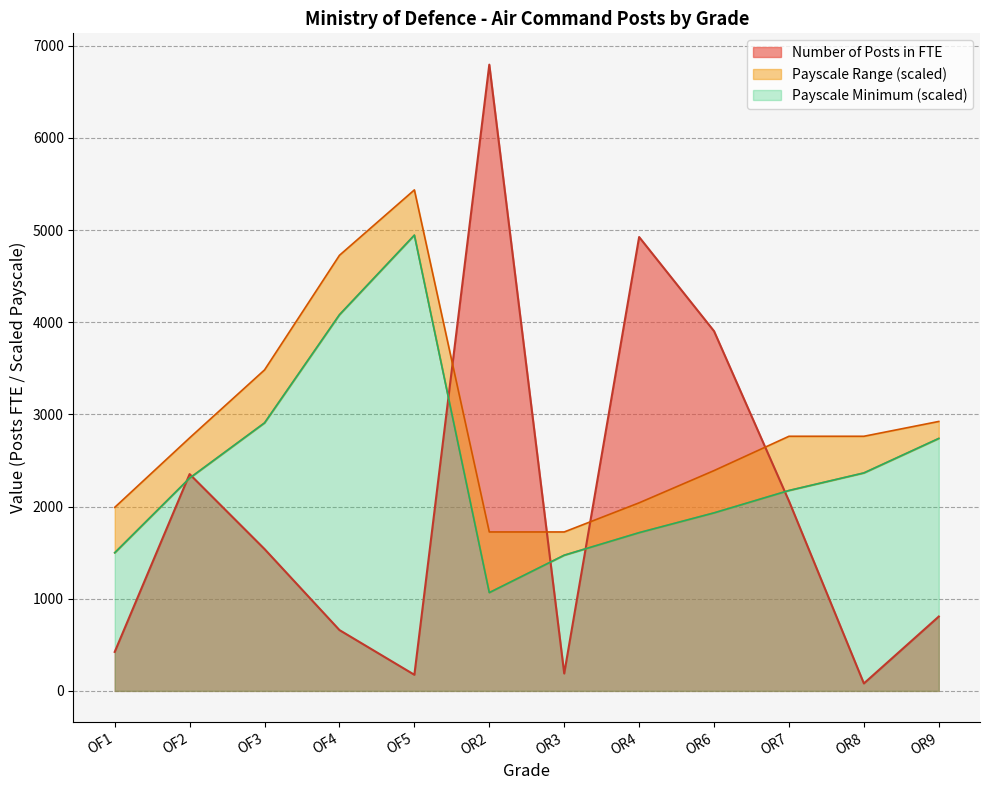

What is the difference between the maximum and minimum values in the Payscale Maximum series?

3710.8